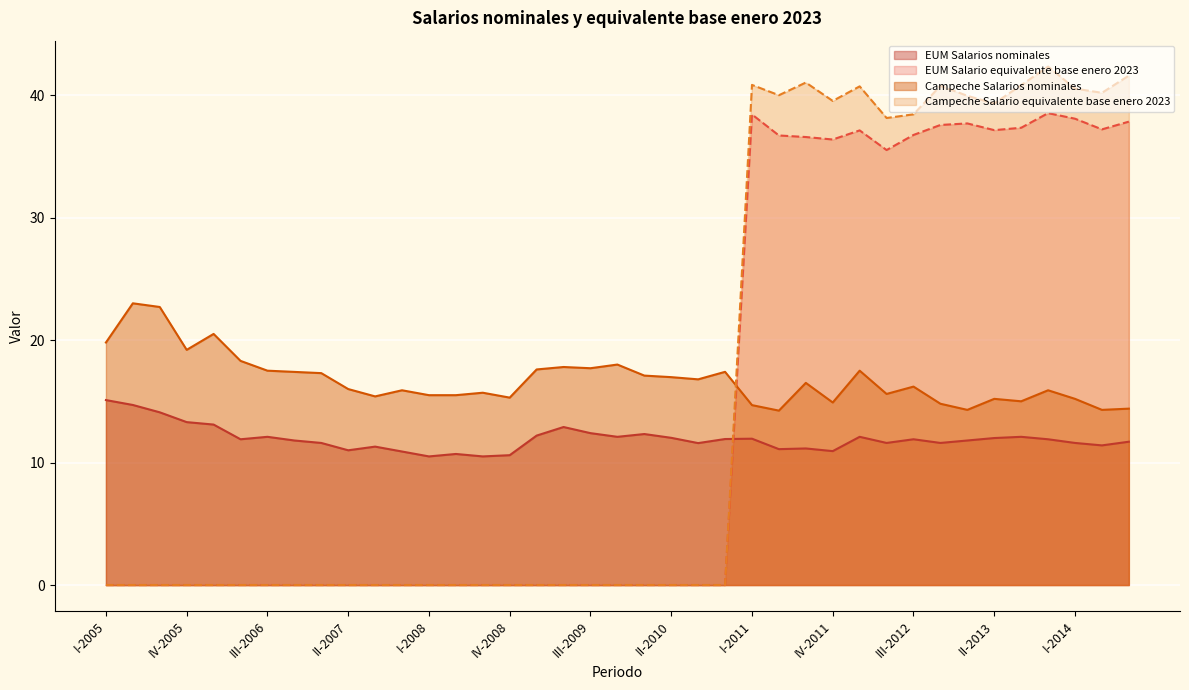

Is it true that Campeche Salarios nominales equals 26.8 at IV-2007?

False